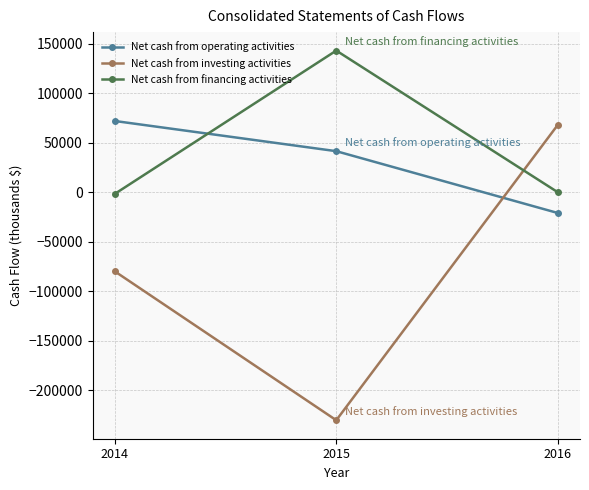

Which series has the largest range (max minus min)?

Net cash from investing activities